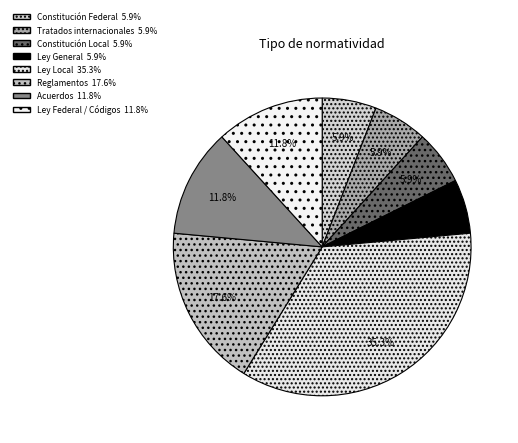

How many slices are in this pie chart?

8